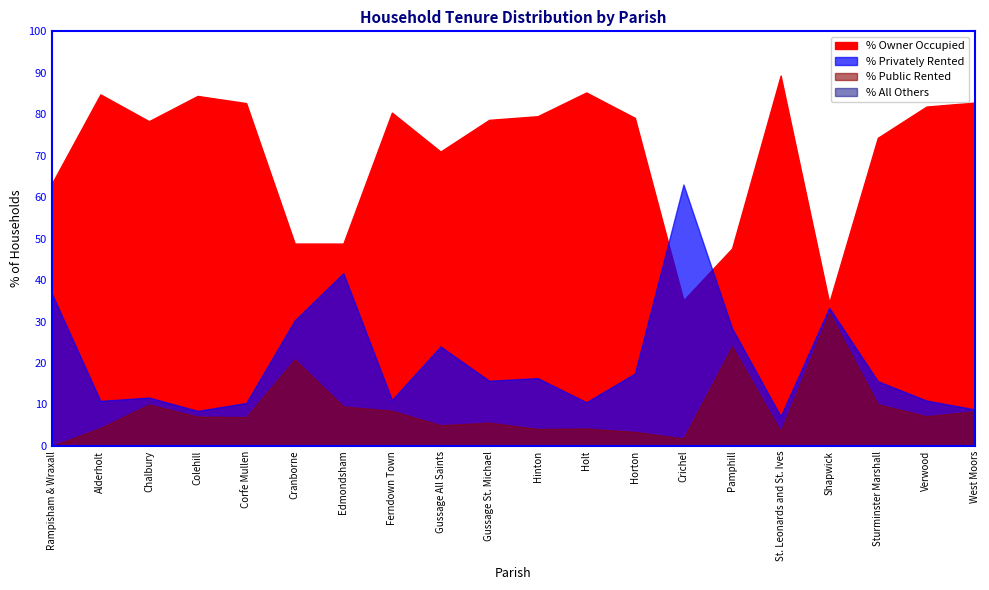

Reading right to left, what are all the values shown in this chart?

% Owner Occupied: 82.8	81.8	74.3	34.6	89.3	47.6	35.1	79.1	85.2	79.5	78.7	71.0	80.4	48.8	48.8	82.7	84.4	78.3	84.8	63.2
% Privately Rented: 8.8	10.9	15.6	33.3	7.2	28.4	63.1	17.5	10.5	16.4	15.7	24.0	11.1	41.7	30.3	10.4	8.5	11.7	10.9	36.8
% Public Rented: 8.4	7.2	10.1	32.1	3.5	24.0	1.8	3.4	4.2	4.1	5.6	5.0	8.5	9.5	20.9	7.0	7.1	10.0	4.3	0.0
% All Others: 0.0	0.0	0.0	0.0	0.0	0.0	0.0	0.0	0.0	0.0	0.0	0.0	0.0	0.0	0.0	0.0	0.0	0.0	0.0	0.0